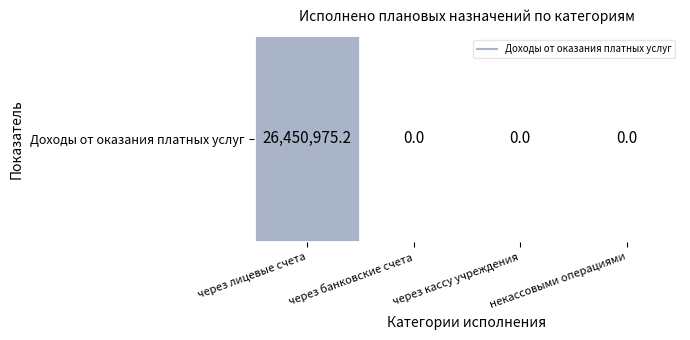

Where is the data nearest to the value 13225487?

через банковские счета